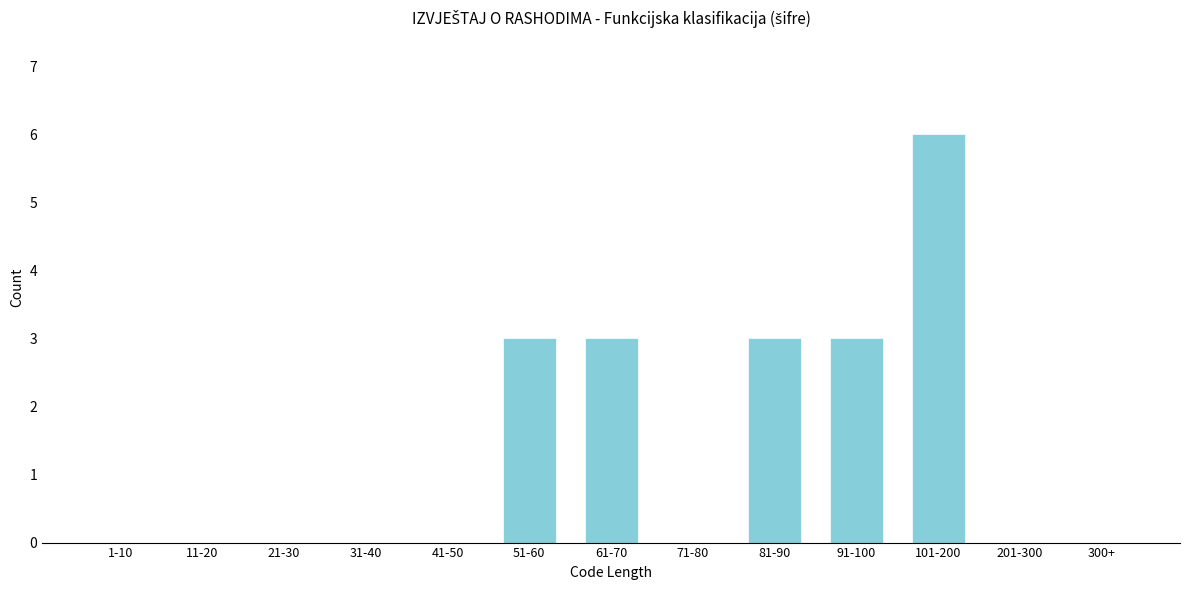

Reading right to left, list all the values displayed in this chart.

300+=0	201-300=0	101-200=6	91-100=3	81-90=3	71-80=0	61-70=3	51-60=3	41-50=0	31-40=0	21-30=0	11-20=0	1-10=0